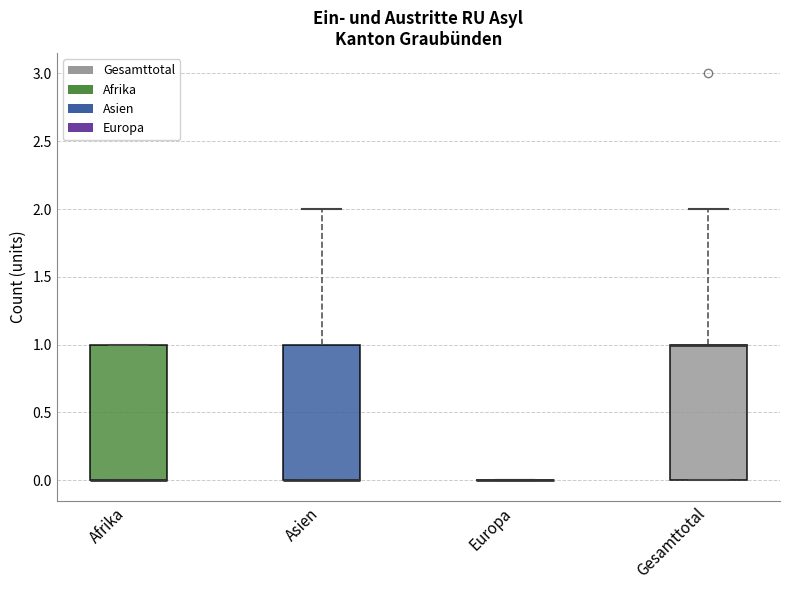

Reading left to right, transcribe this box plot: for each box, give where its median line is, the range the box spans, and where its two whiskers end, as read against the y-axis. The values are not printed on the chart, so give them approximately, as read against the axis.

Afrika: median 0 (drawn on the box's lower edge), box 0 to 1, whiskers 0 to 1
Asien: median 0 (drawn on the box's lower edge), box 0 to 1, whiskers 0 to 2
Europa: box collapsed to a line at 0, whiskers 0 to 0
Gesamttotal: median 1 (drawn on the box's upper edge), box 0 to 1, whiskers 0 to 2